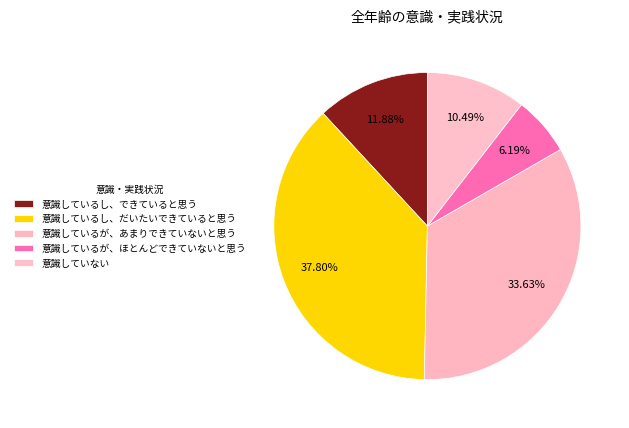

Which category has the biggest portion of the pie?

意識しているし、だいたいできていると思う